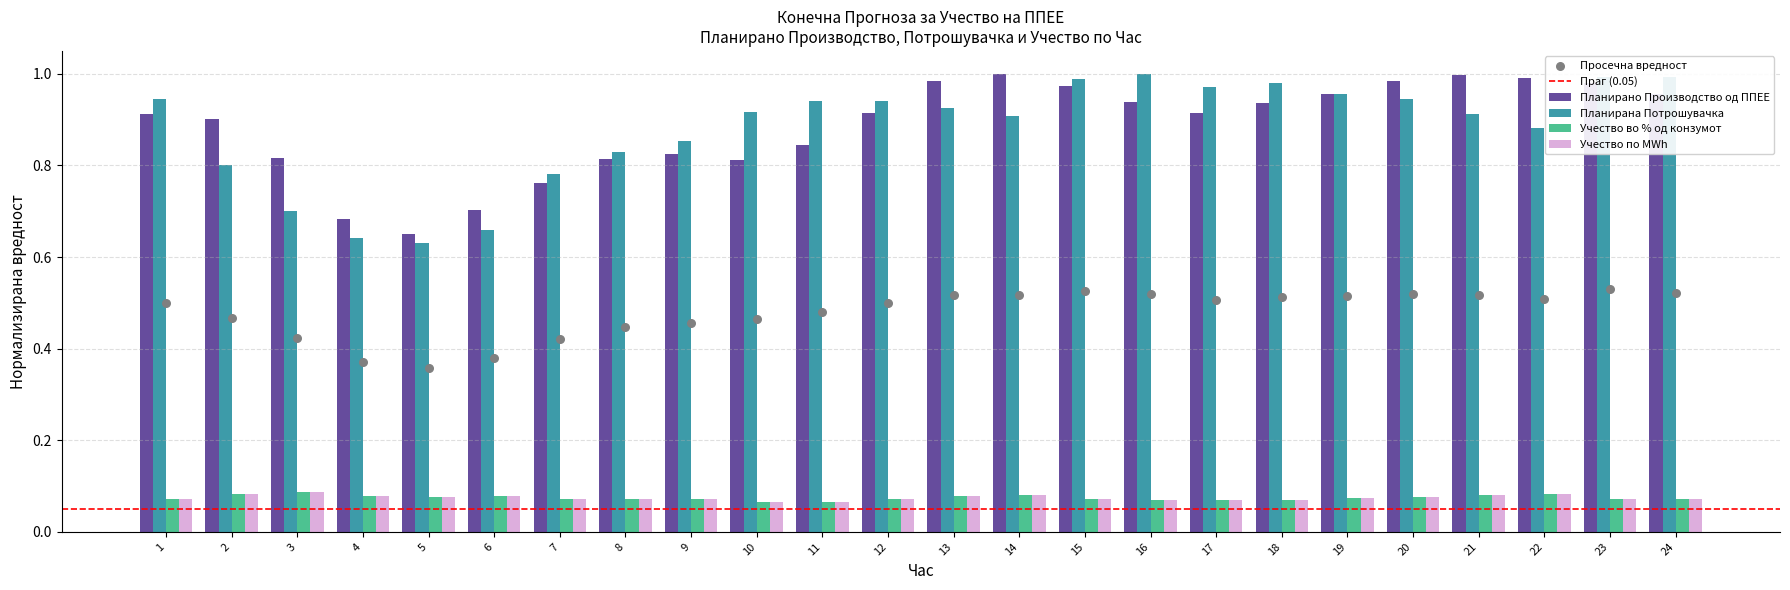

What are all the series names shown in the legend?

Планирано Производство од ППЕЕ, Планирана Потрошувачка, Учество во % од конзумот, Учество по MWh